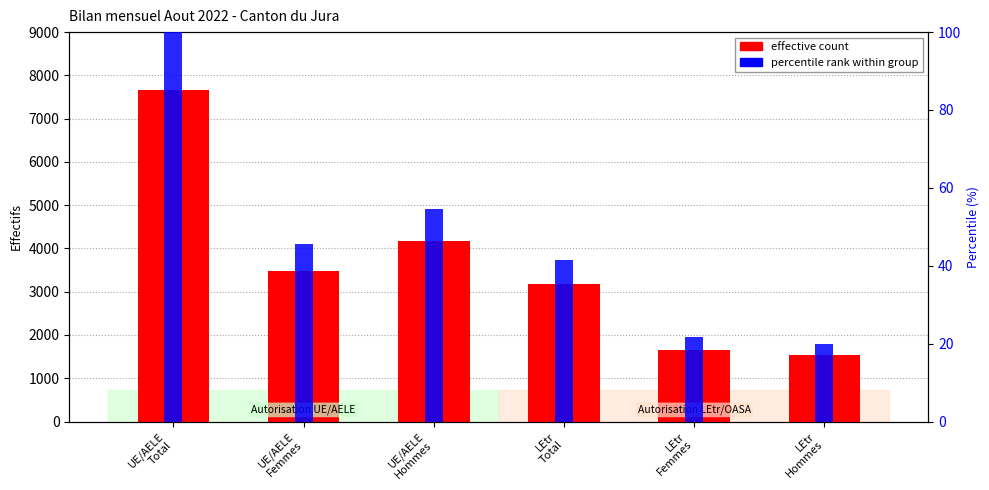

Rank the series by their maximum value, from lowest to highest.

percentile rank within group, effective count